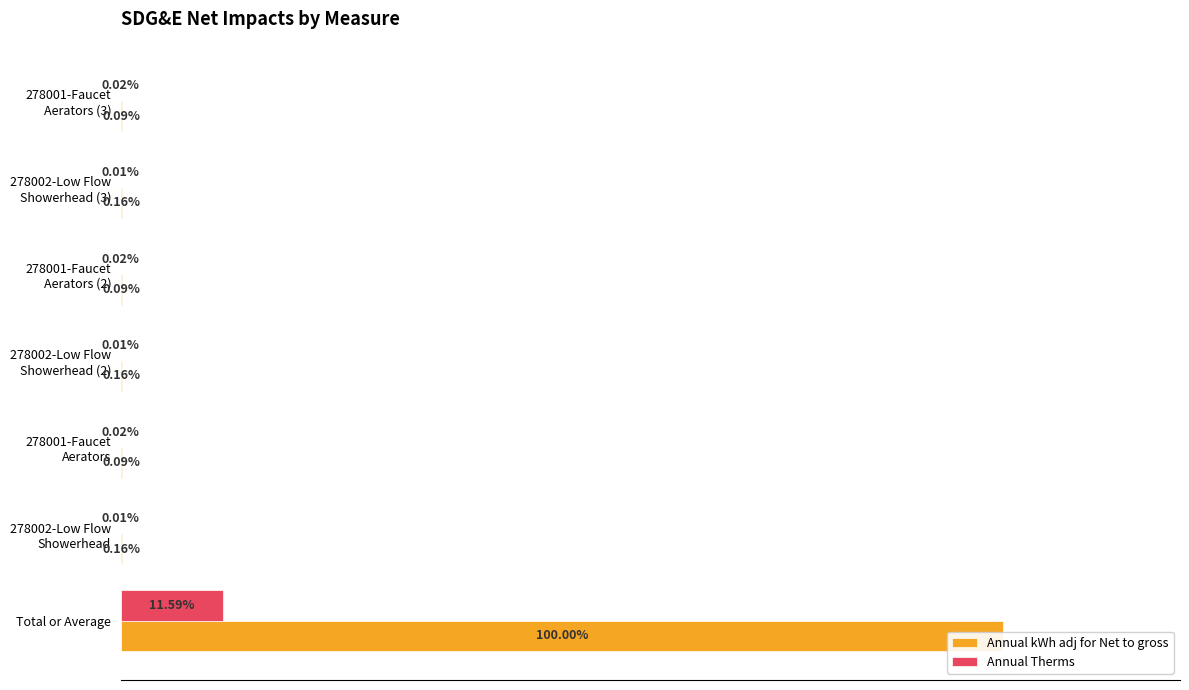

Reading left to right, transcribe all the data shown in this chart.

Annual kWh adj for Net to gross: 100.0	0.2	0.1	0.2	0.1	0.2	0.1
Annual Therms: 11.6	0.0	0.0	0.0	0.0	0.0	0.0